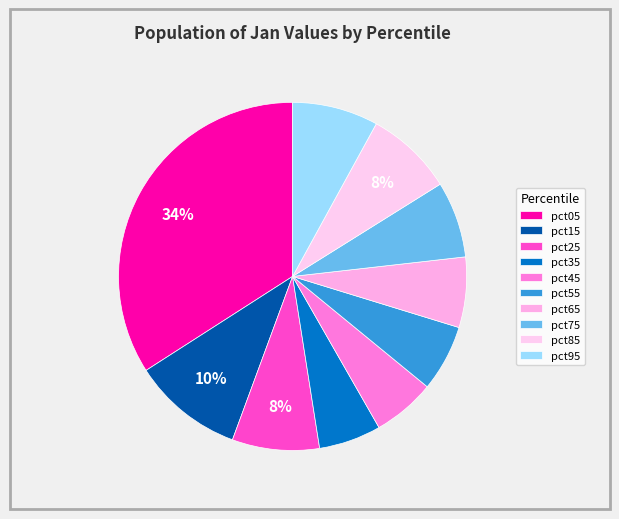

To the nearest percent, what is the average slice percentage?

10%